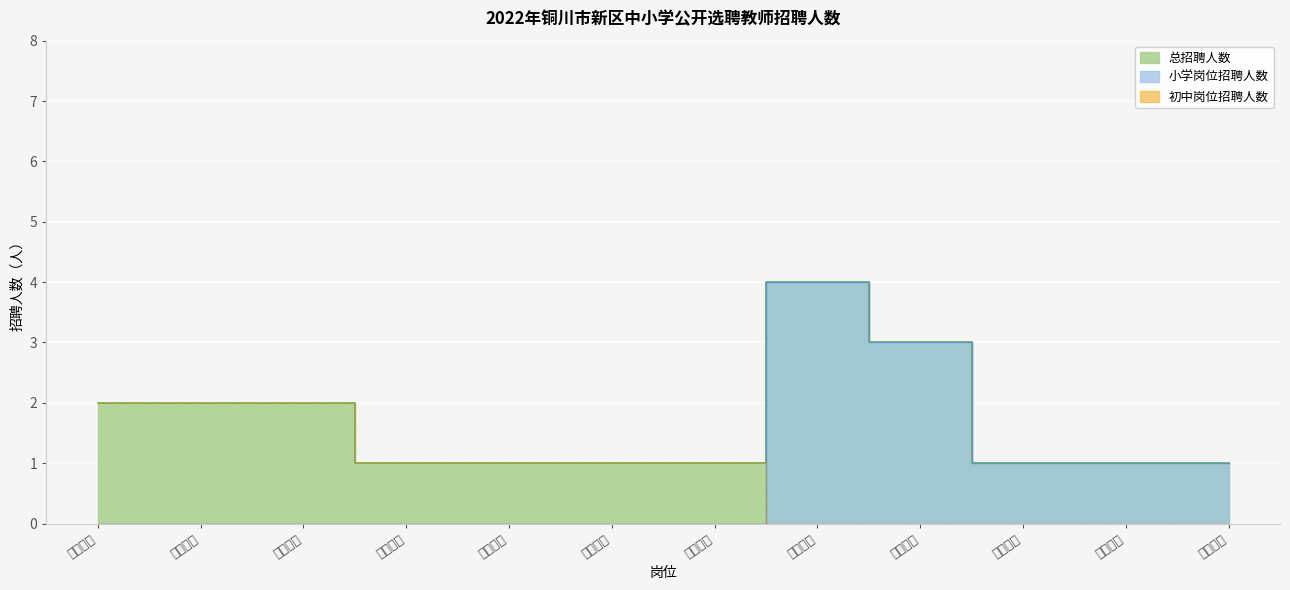

What is the label of the 1st point from the left?

初中数学